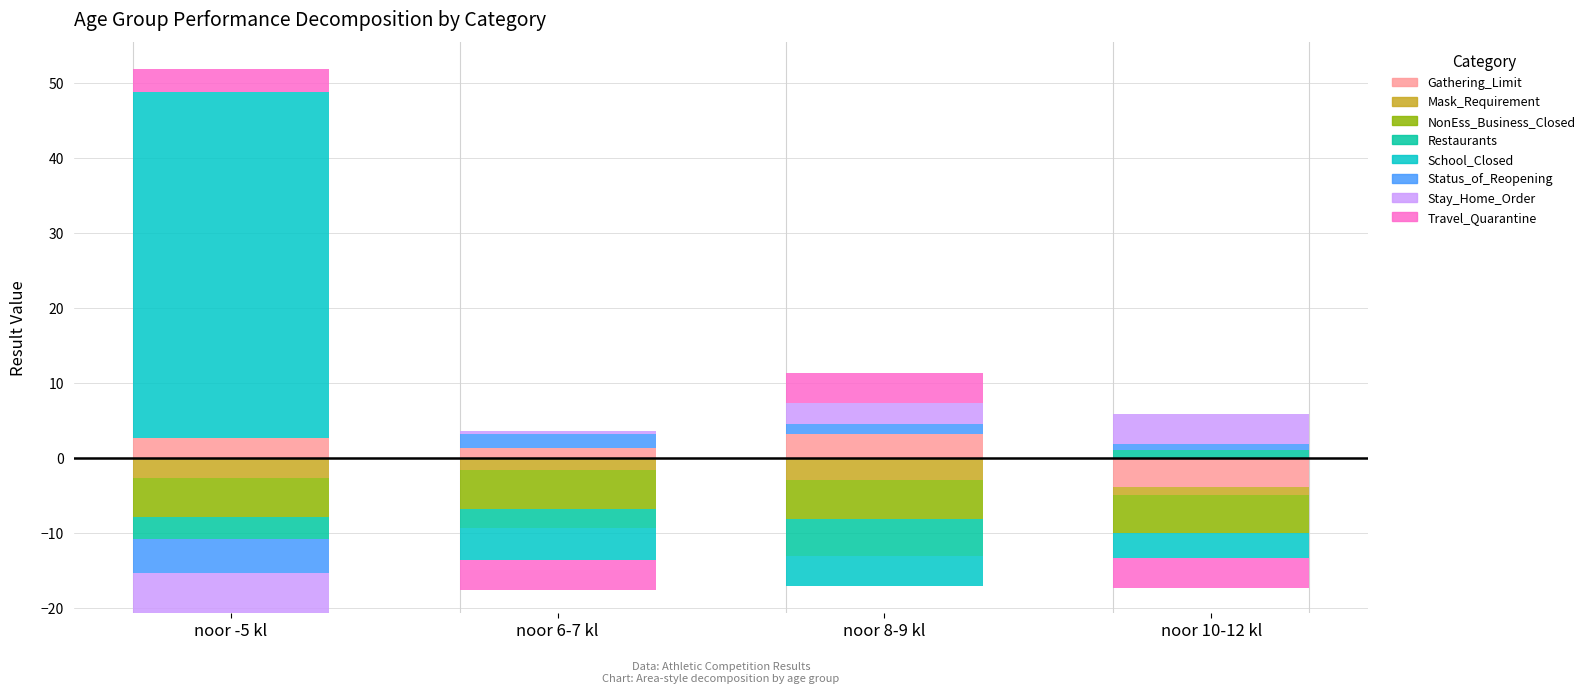

How many values in Travel_Quarantine are below zero?

2